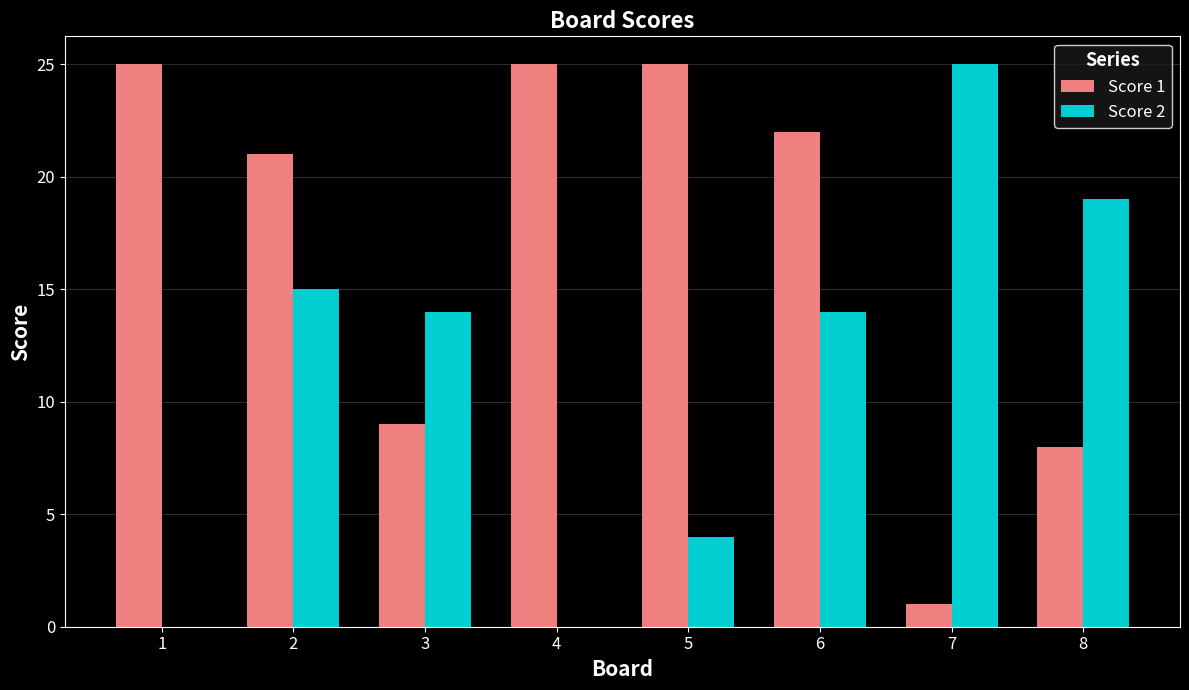

What is the total value across all series at 8?

27